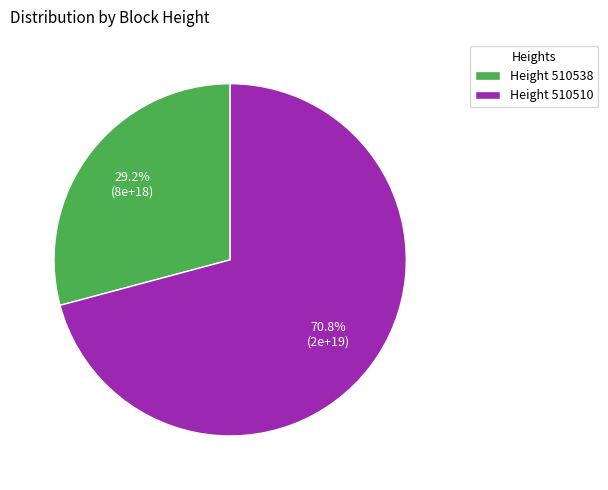

How many slices are in this pie chart?

2